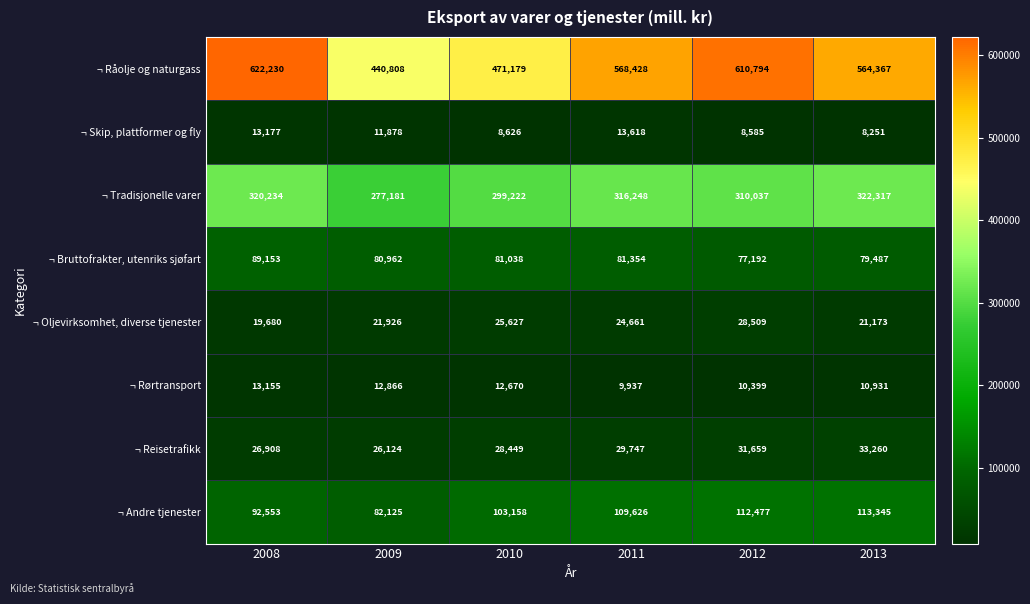

What is the difference between the second highest and minimum values in the ¬ Andre tjenester series?

30352